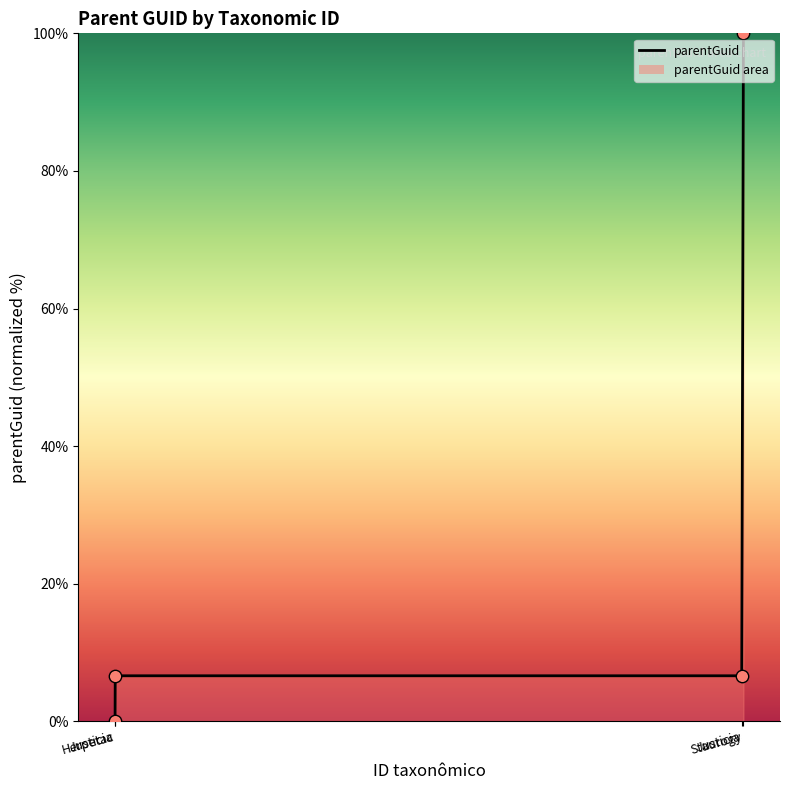

Which series has the largest total across all categories?

parentGuid curve